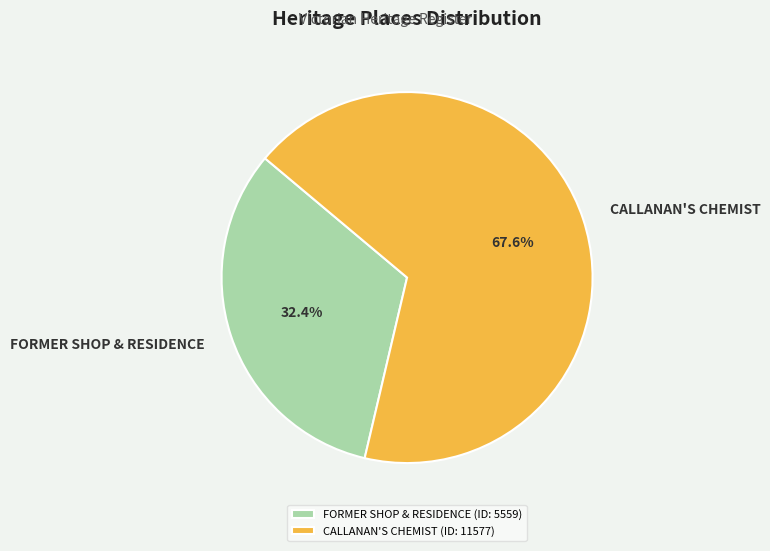

True or false: FORMER SHOP & RESIDENCE accounts for 32% of the total.

True